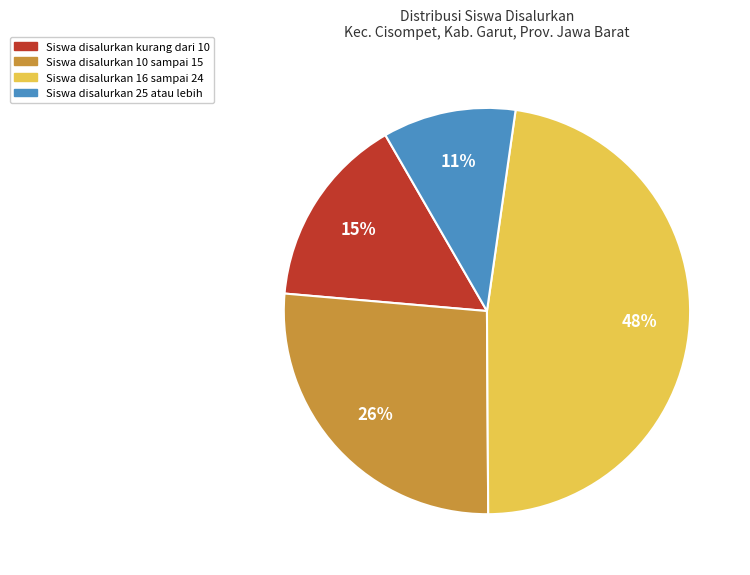

Is there a majority slice in this chart?

No